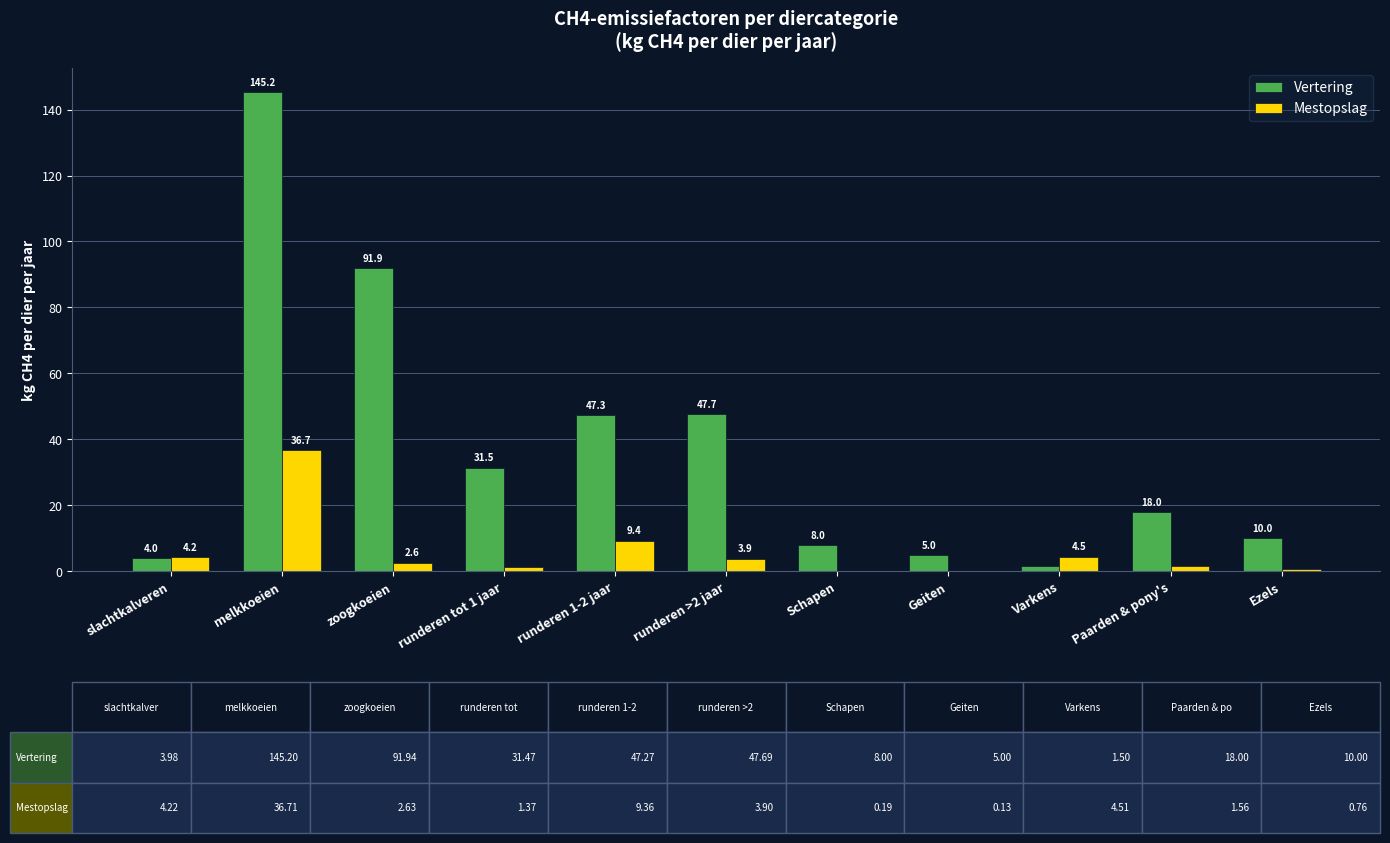

What are all the series names shown in the legend?

Vertering, Mestopslag